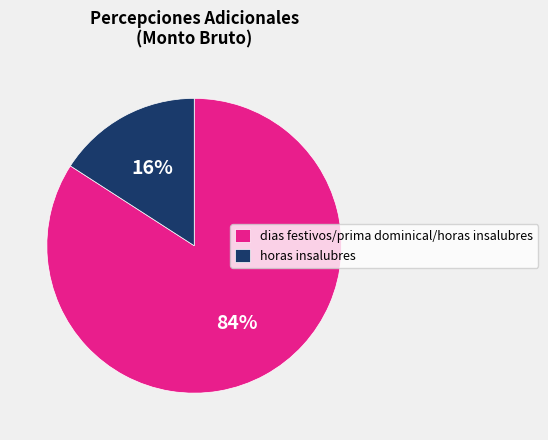

How many slices are in this pie chart?

2